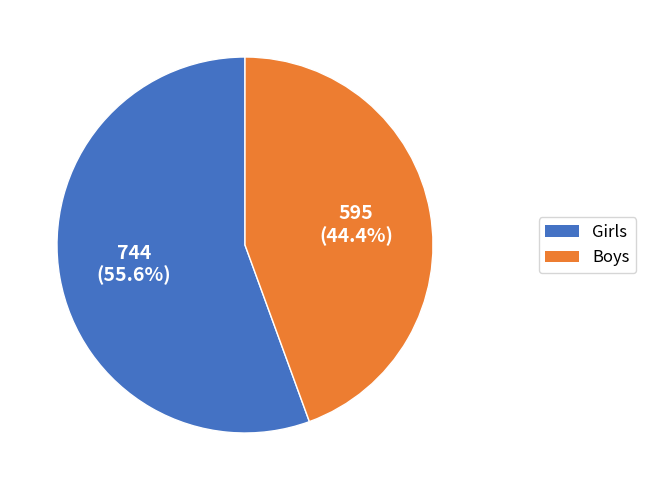

Does any single category account for the majority?

Yes